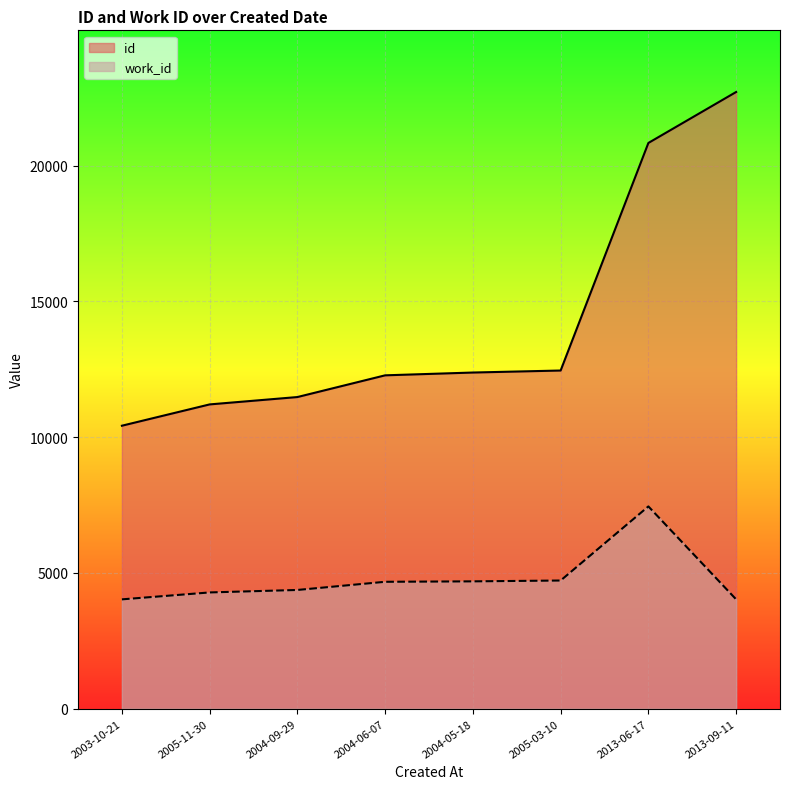

Which series has the largest range (max minus min)?

id